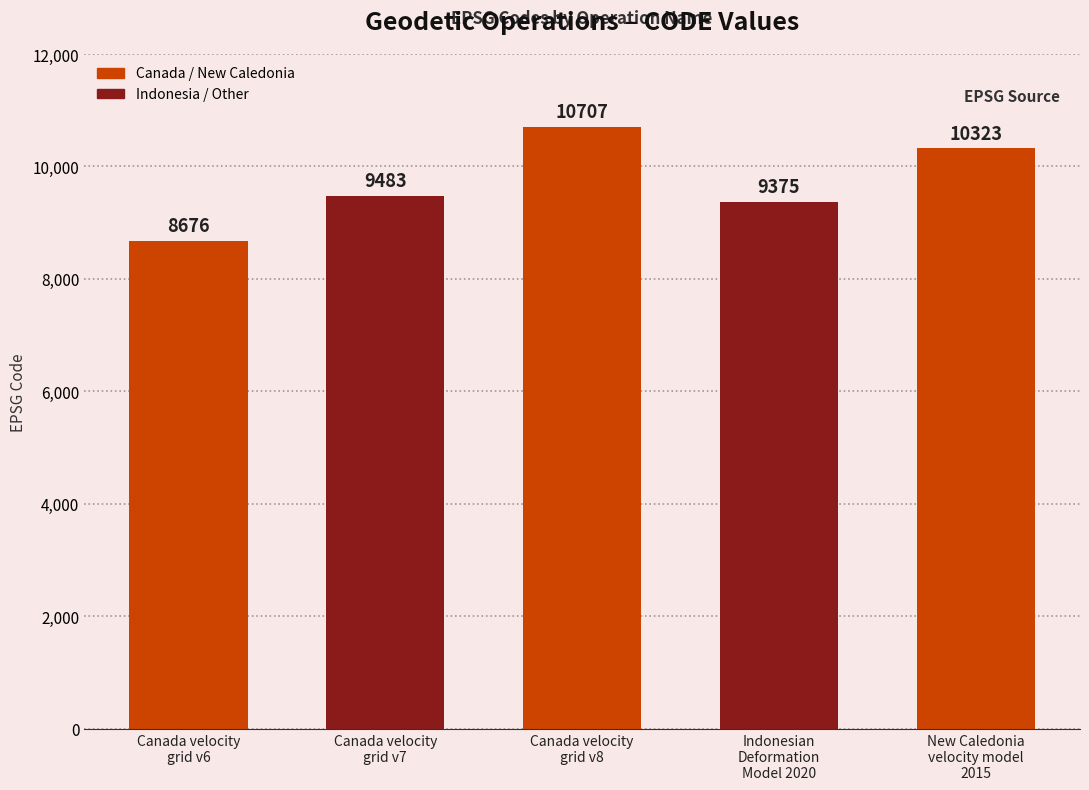

Reading left to right, transcribe all the data shown in this chart.

Canada velocity
grid v6=8676	Canada velocity
grid v7=9483	Canada velocity
grid v8=10707	Indonesian
Deformation
Model 2020=9375	New Caledonia
velocity model
2015=10323